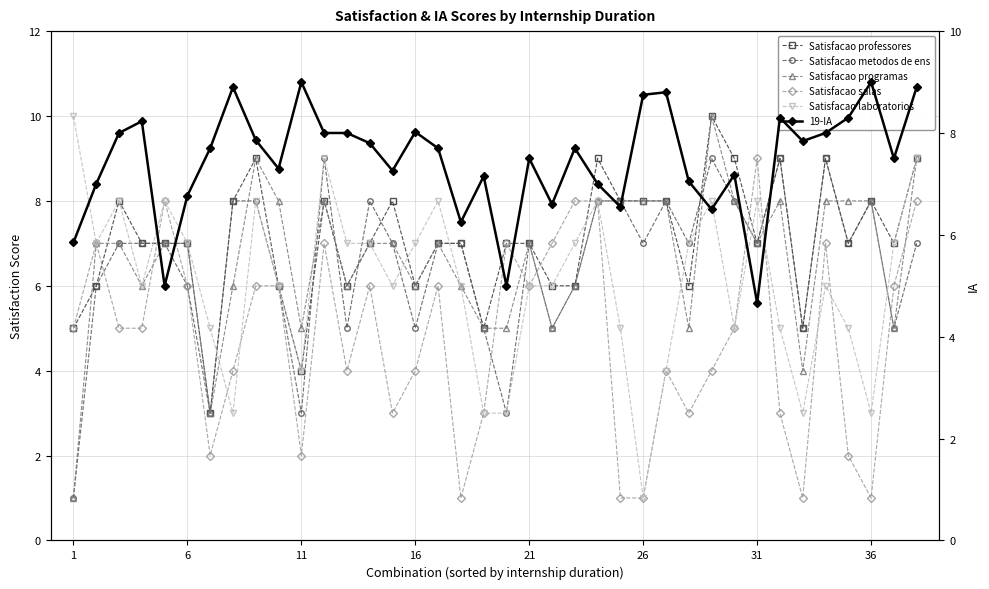

True or false: Satisfacao laboratorios and Satisfacao metodos de ens intersect in this chart.

True